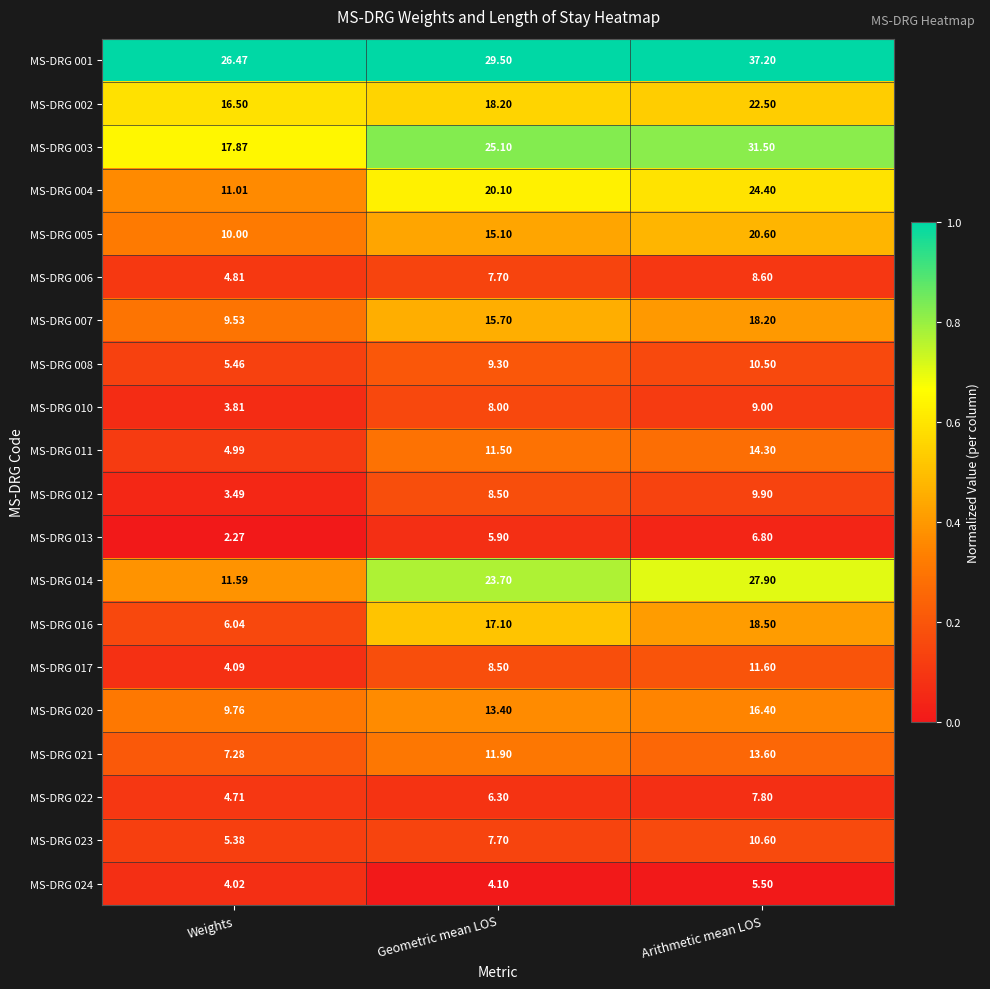

Is the value of MS-DRG 024 at Weights greater than the value of MS-DRG 012 at Geometric mean LOS?

No